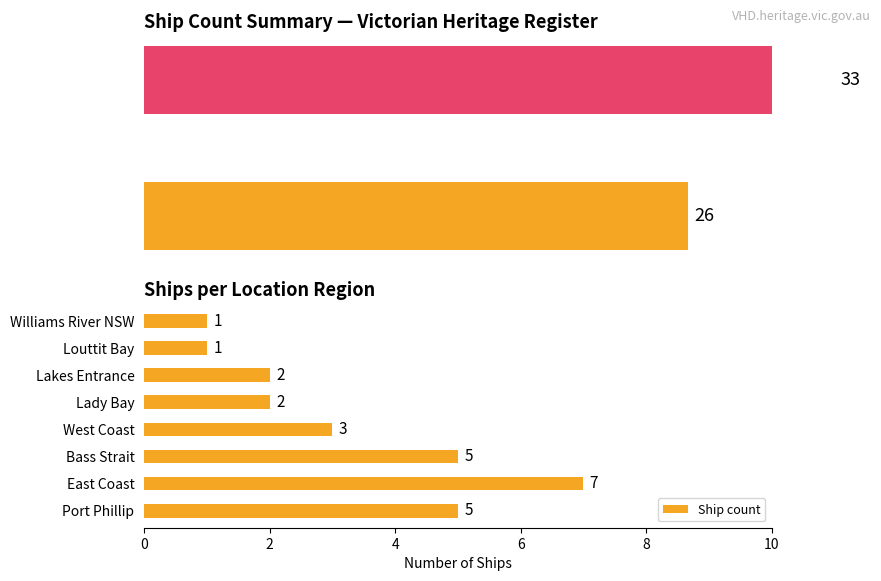

What is the average value?

3